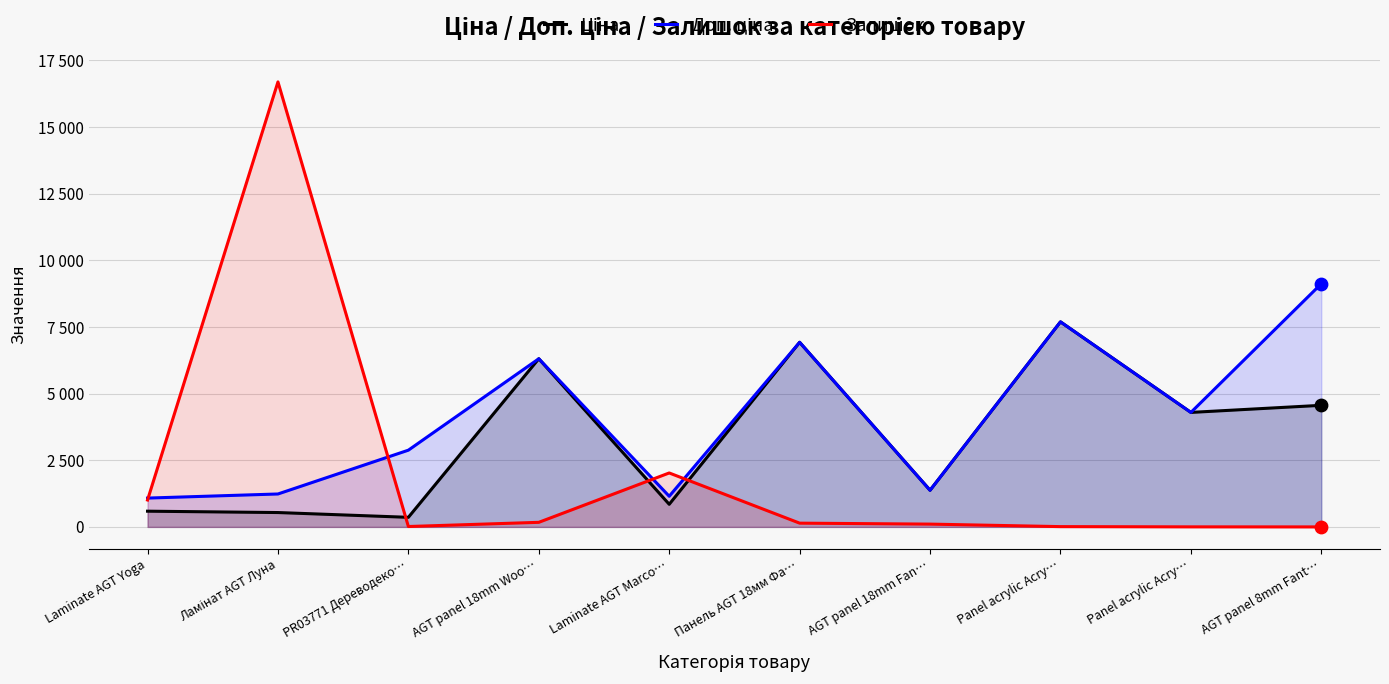

Which series has the largest total across all categories?

Доп. ціна